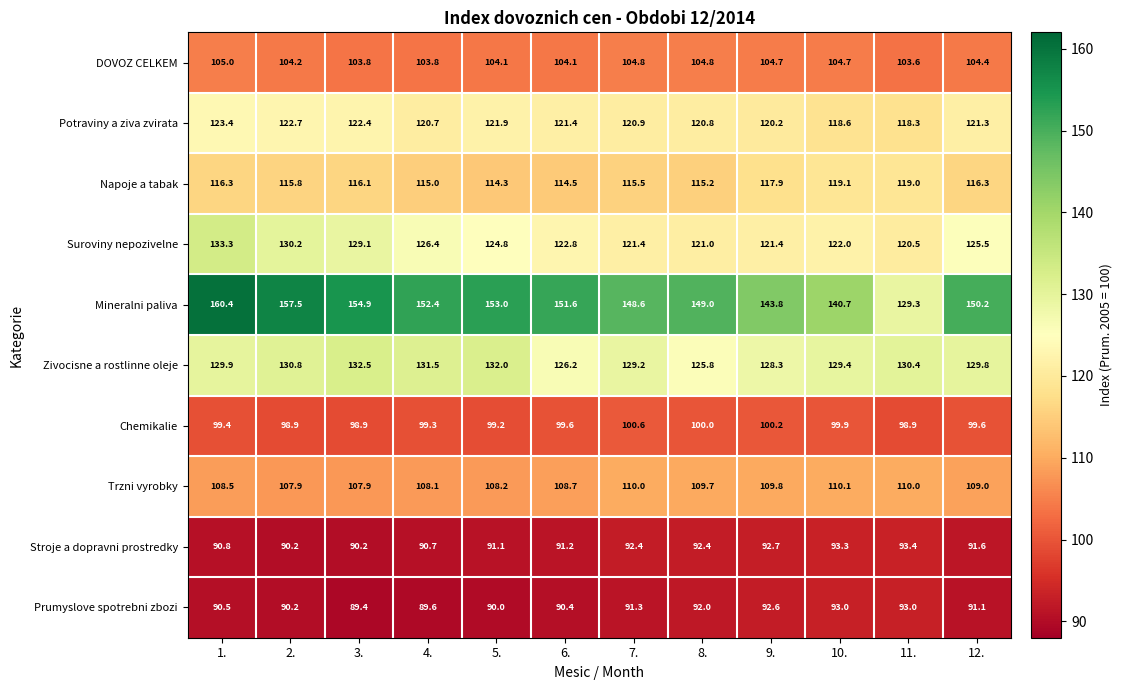

How many values in the Mineralni paliva series exceed 151?

6